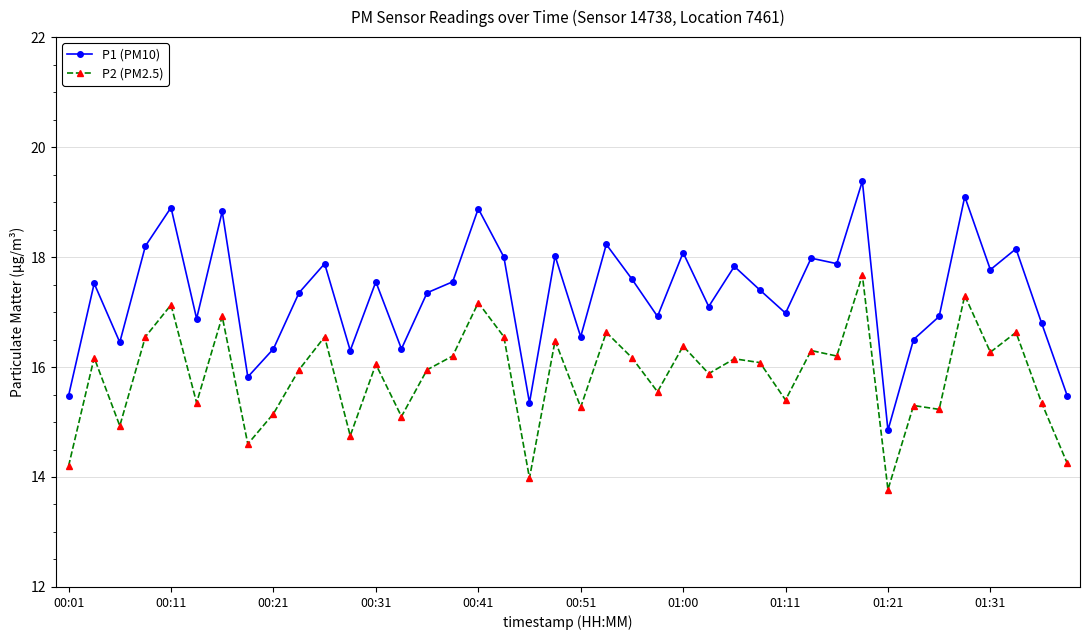

What is the average value of the P1 (PM10) series?

17.3